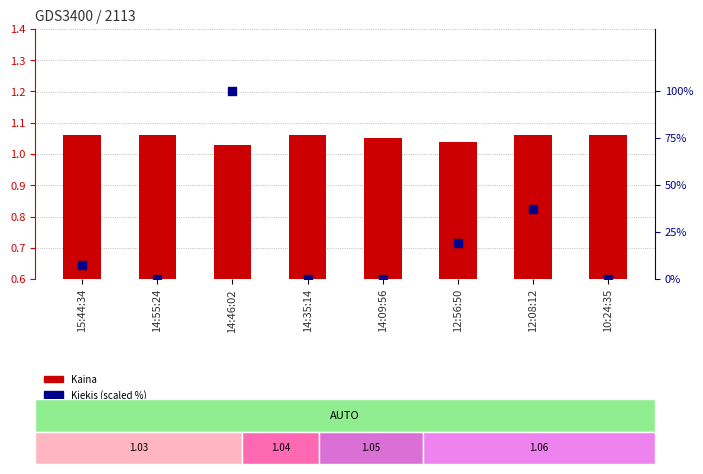

What is the total value across all series at 12:08:12?

38.6